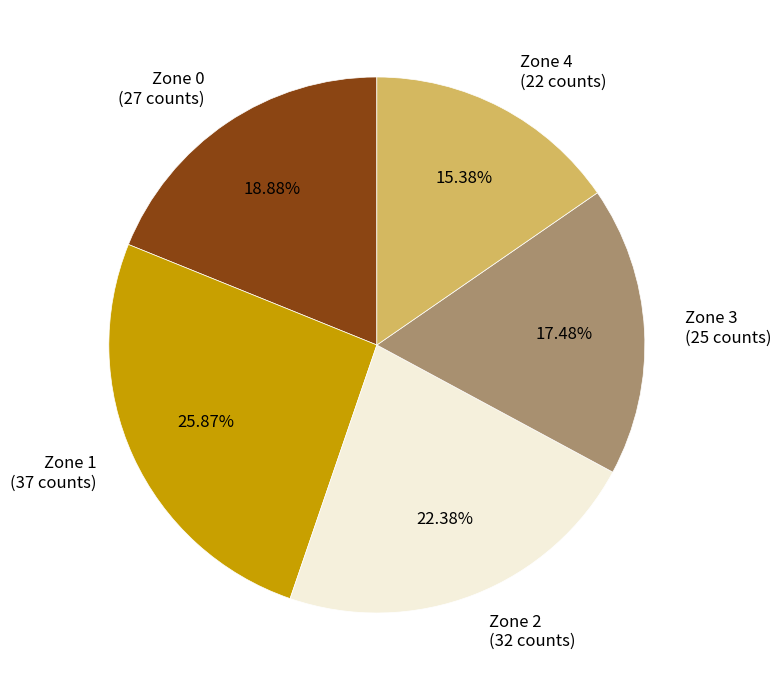

Count the number of slices in the pie.

5